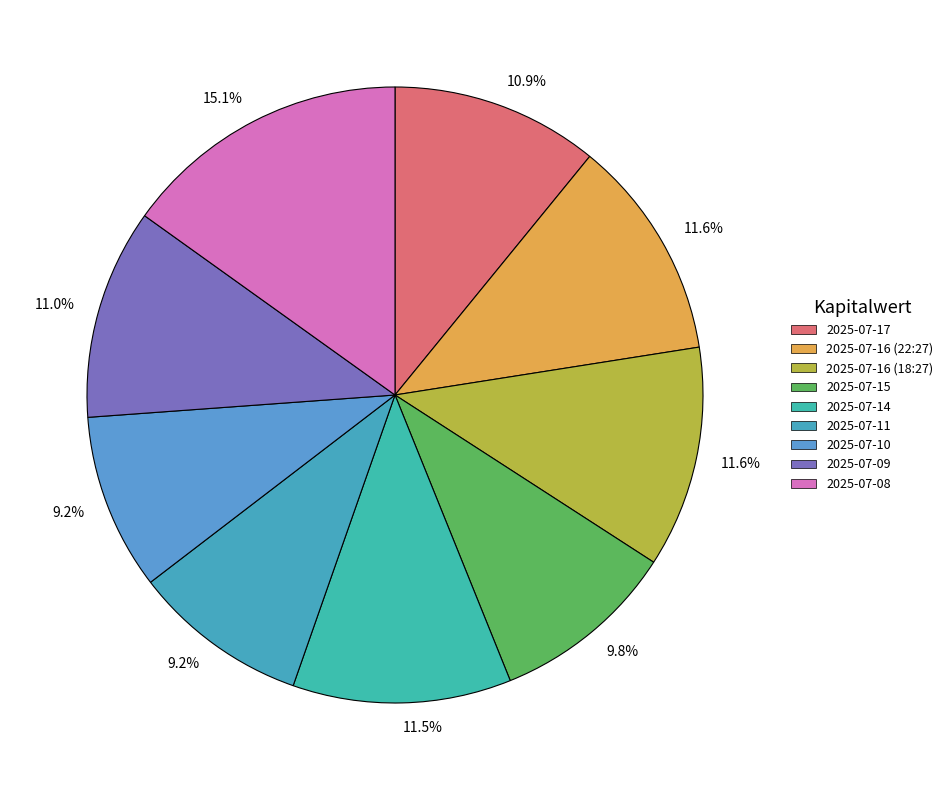

Does any single category account for the majority?

No